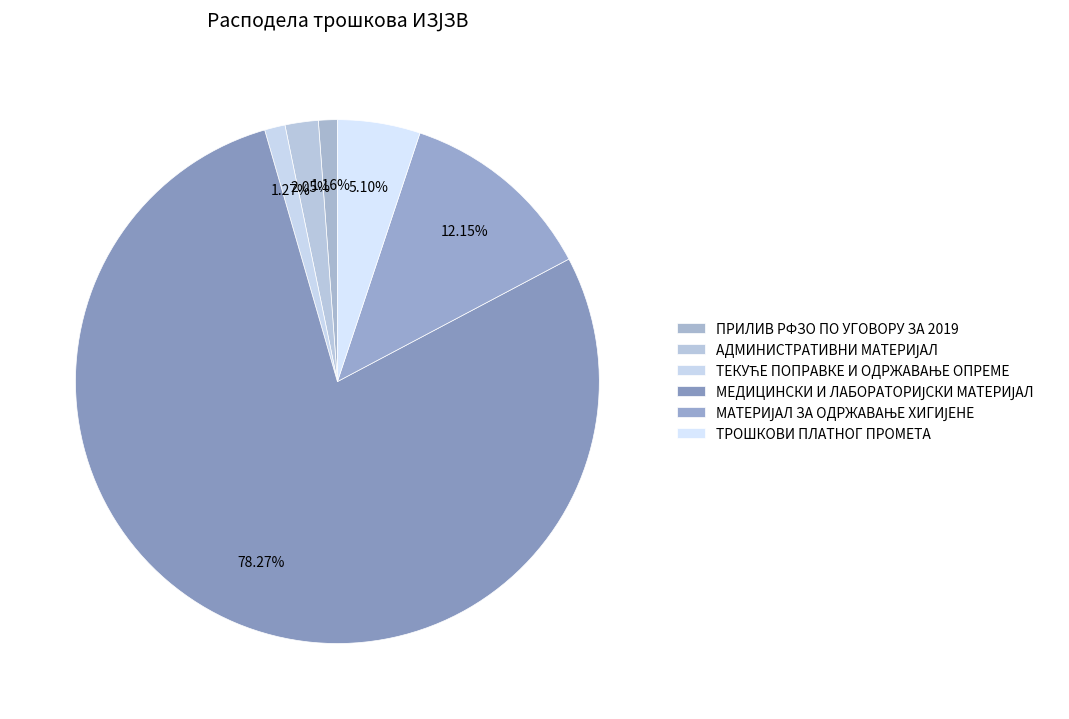

To the nearest percent, what is the average slice percentage?

17%